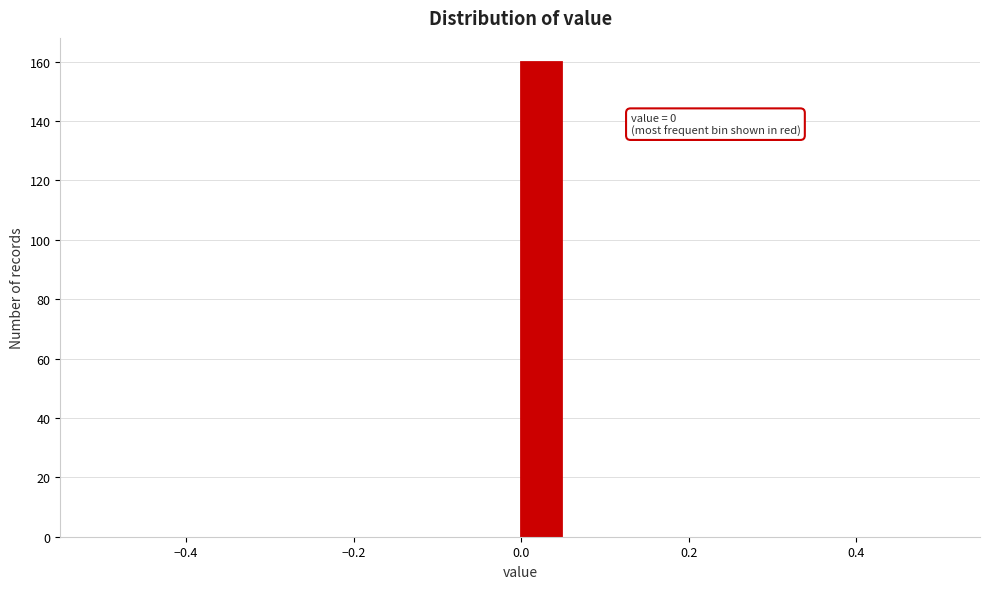

Read against the x-axis, roughly where is the centre of the tallest bar?

0.02